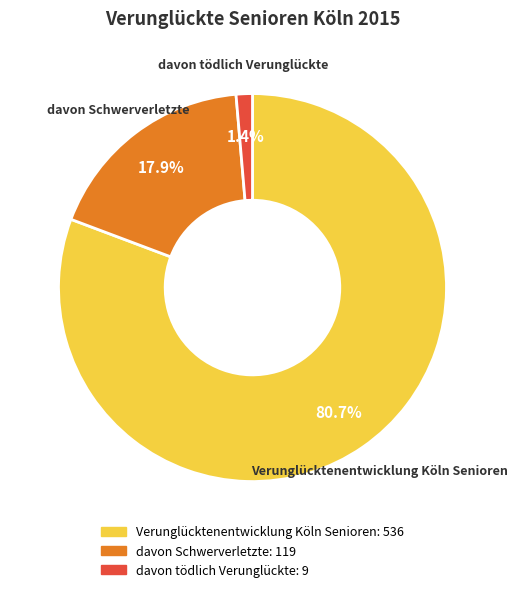

To the nearest percent, what is the difference between the largest and smallest slice percentages?

79%